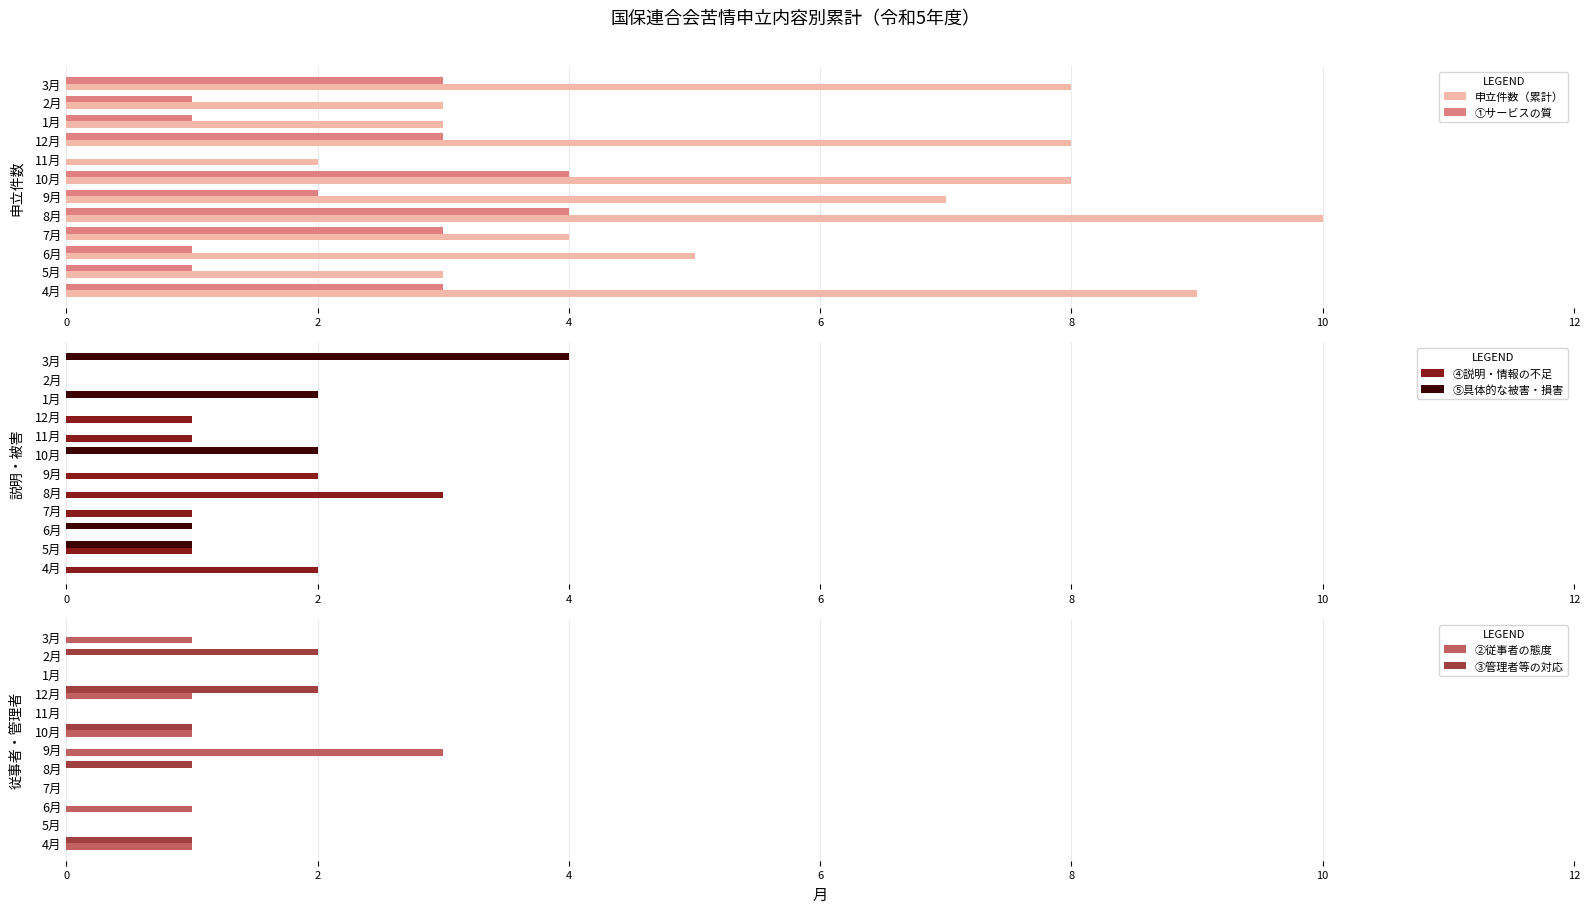

How many 申立件数（累計） values are between 3 and 8?

9